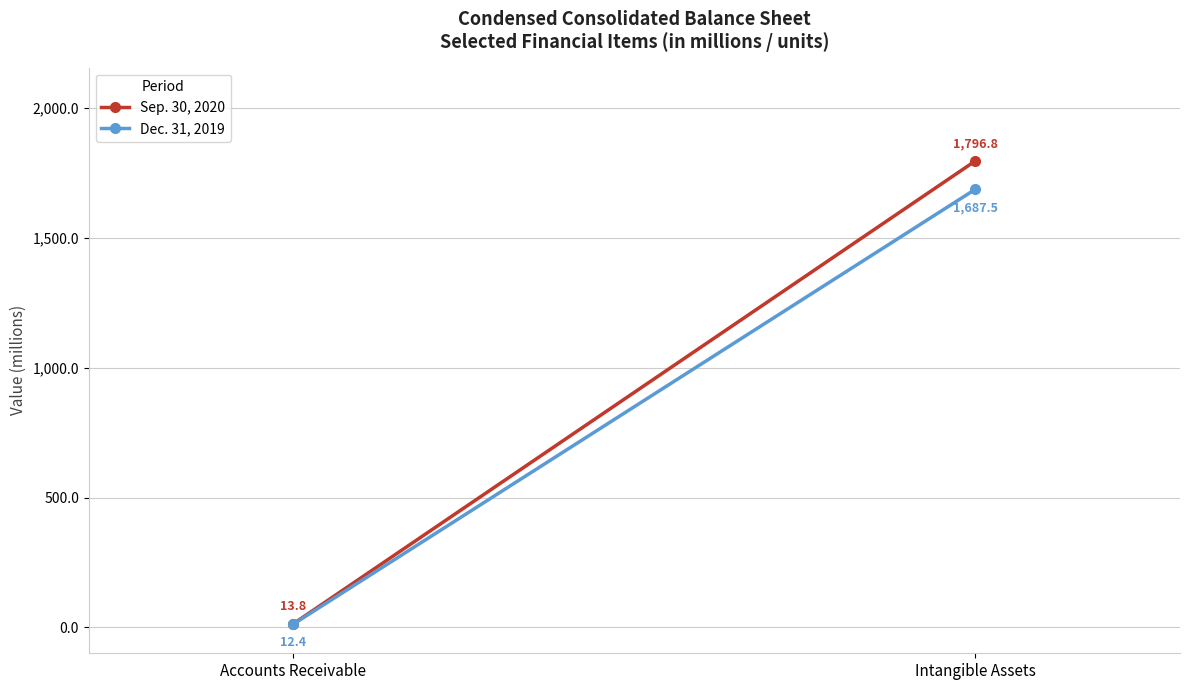

What is the maximum value for Sep. 30, 2020?

1796.8